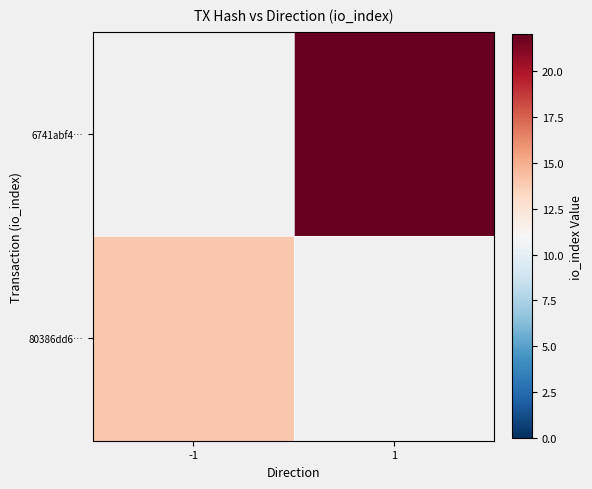

Which category has the lowest value in the 80386dd6… series?

-1